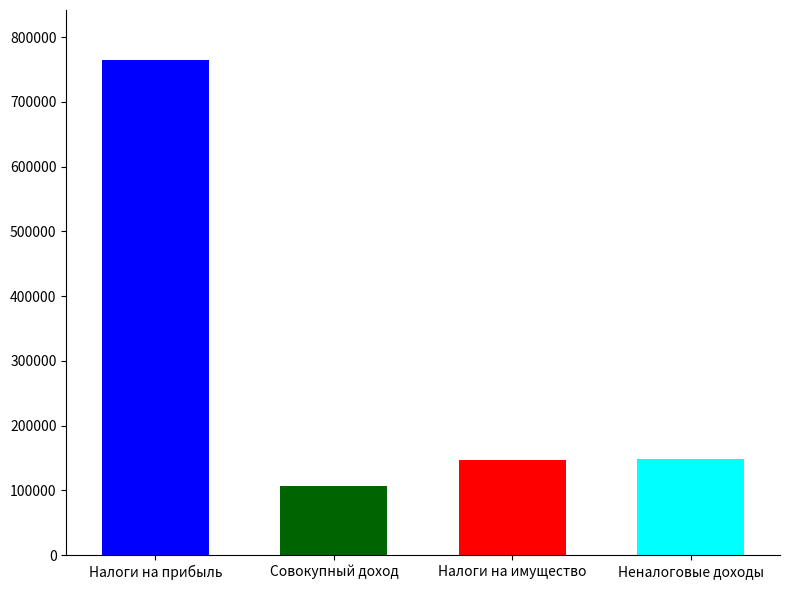

What is the difference between the maximum and minimum values?

658269.1